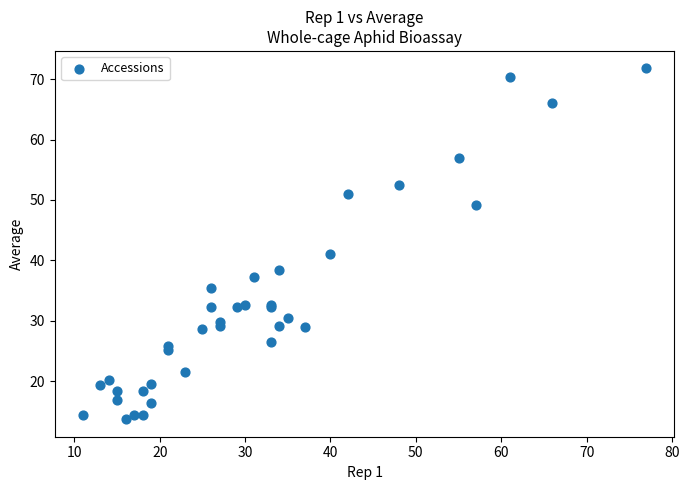

What Y value in the scatter plot is closest to 42?

41.1